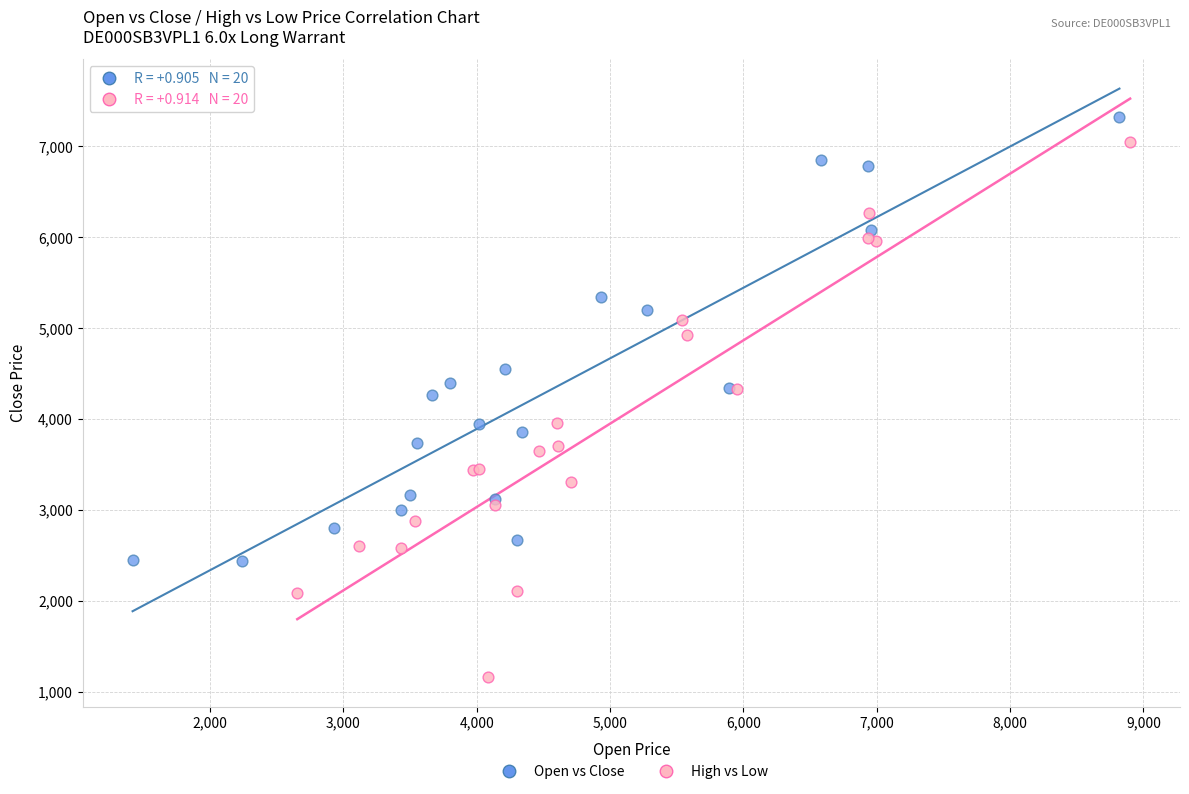

Which series contains the lowest Y value?

High vs Low